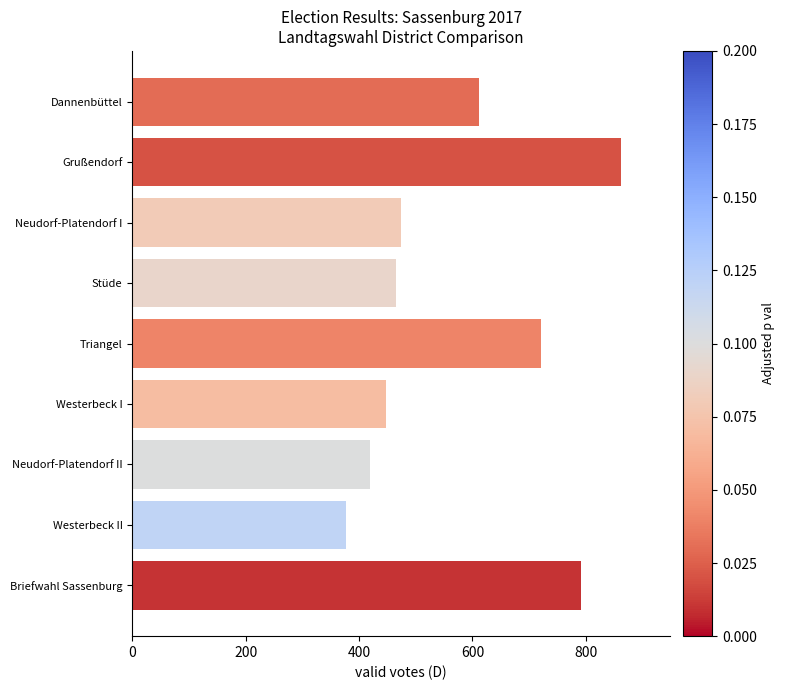

What is the difference between the maximum and minimum values?

485